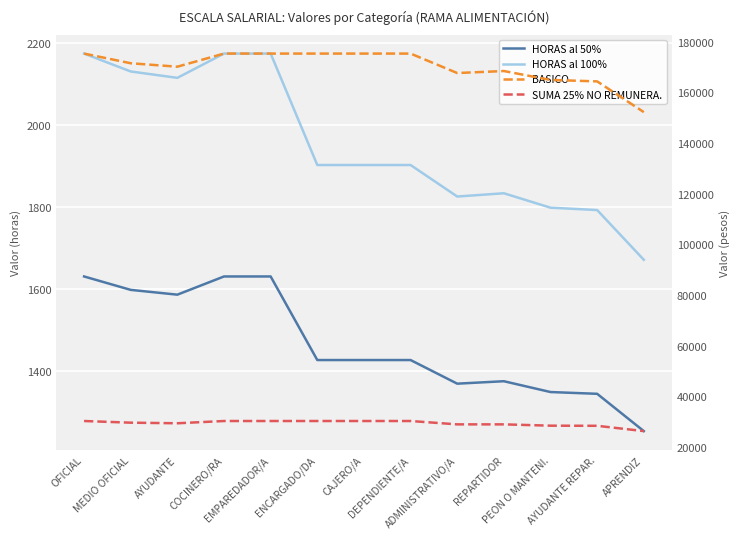

Which label corresponds to the largest value in the chart?

OFICIAL